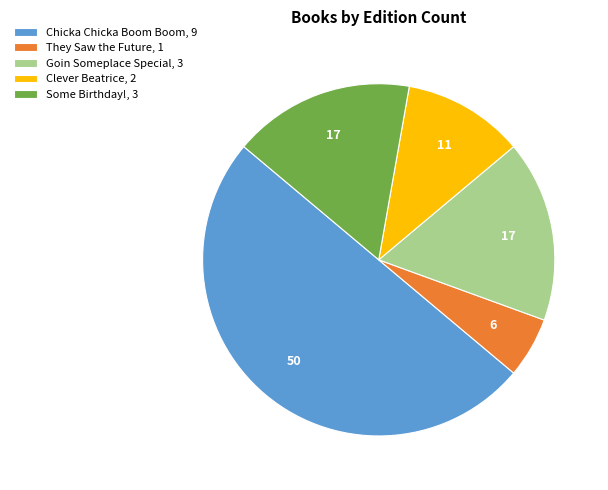

Does Clever Beatrice, 2 account for over 50% of the chart?

No